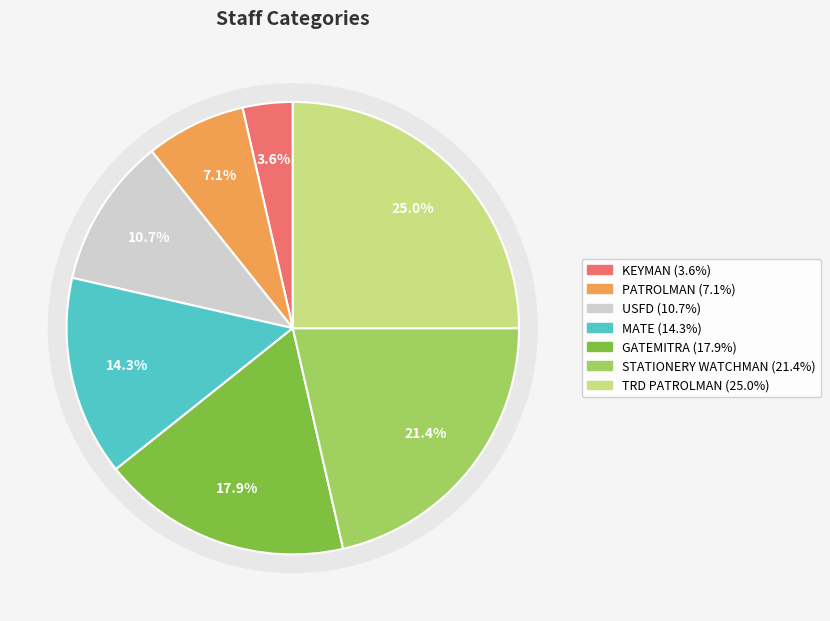

Rank the categories by value from highest to lowest.

TRD PATROLMAN, STATIONERY WATCHMAN, GATEMITRA, MATE, USFD, PATROLMAN, KEYMAN